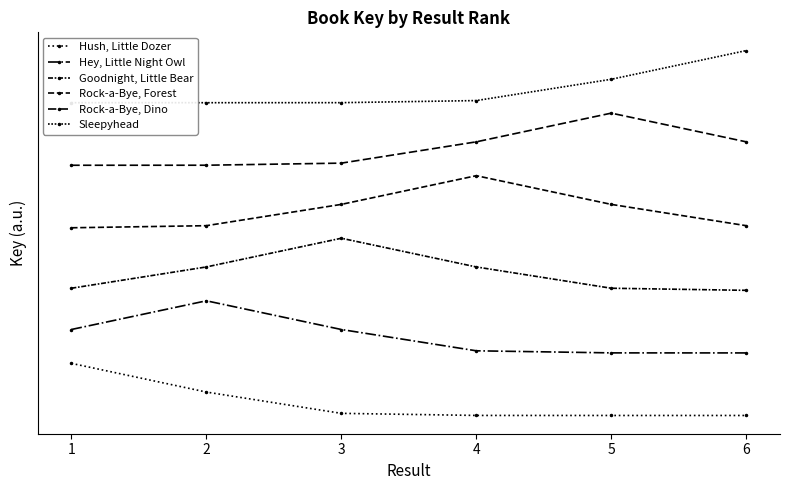

At how many categories does at least one series exceed 152458102?

2